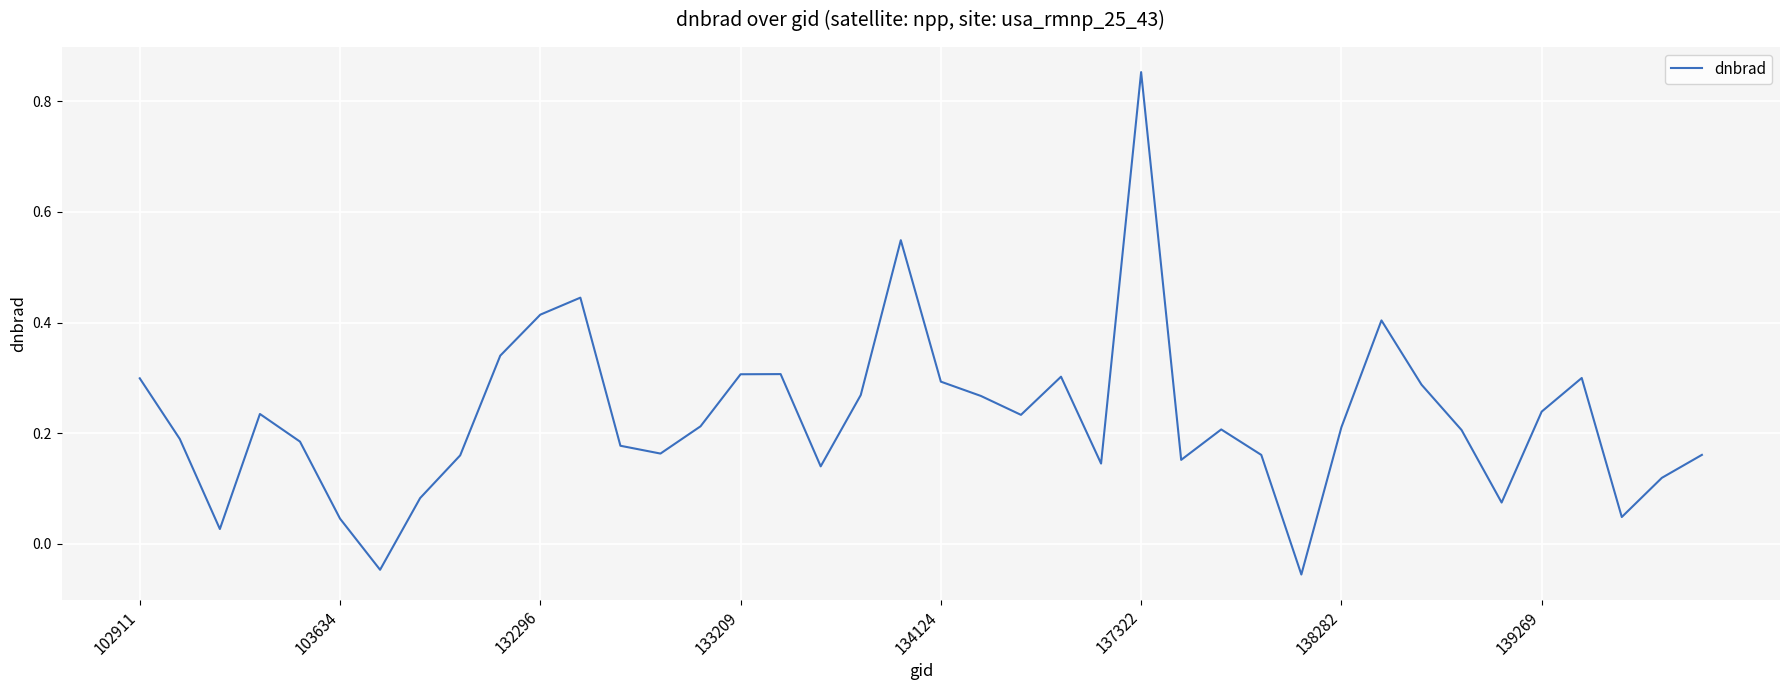

How many categories are shown in the chart?

40